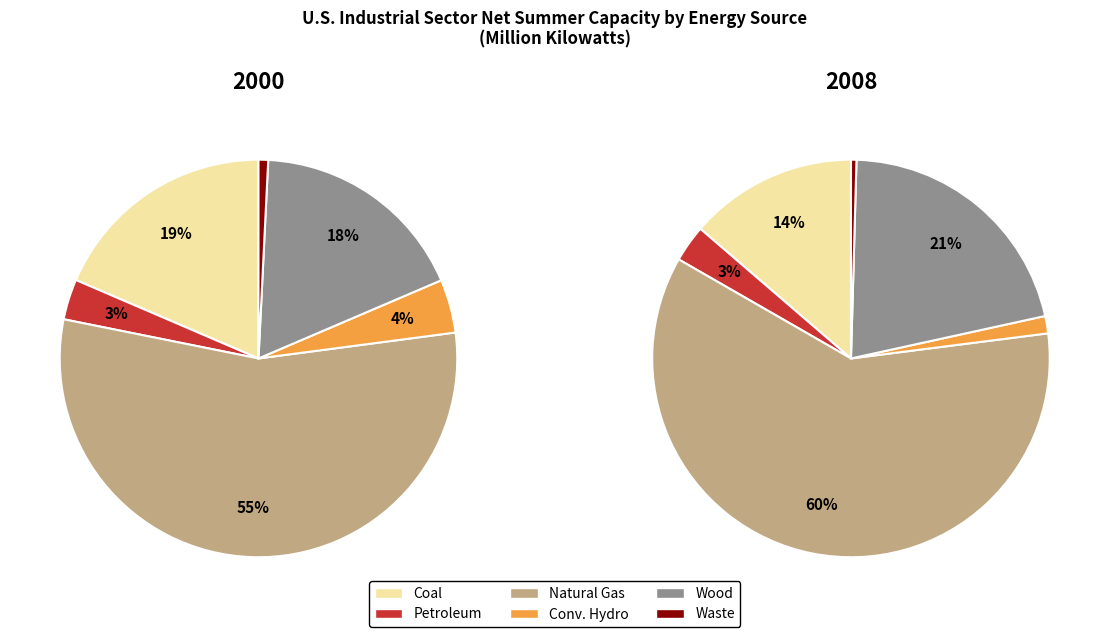

To the nearest percent, what is the difference between the largest and smallest slice percentages?

54%